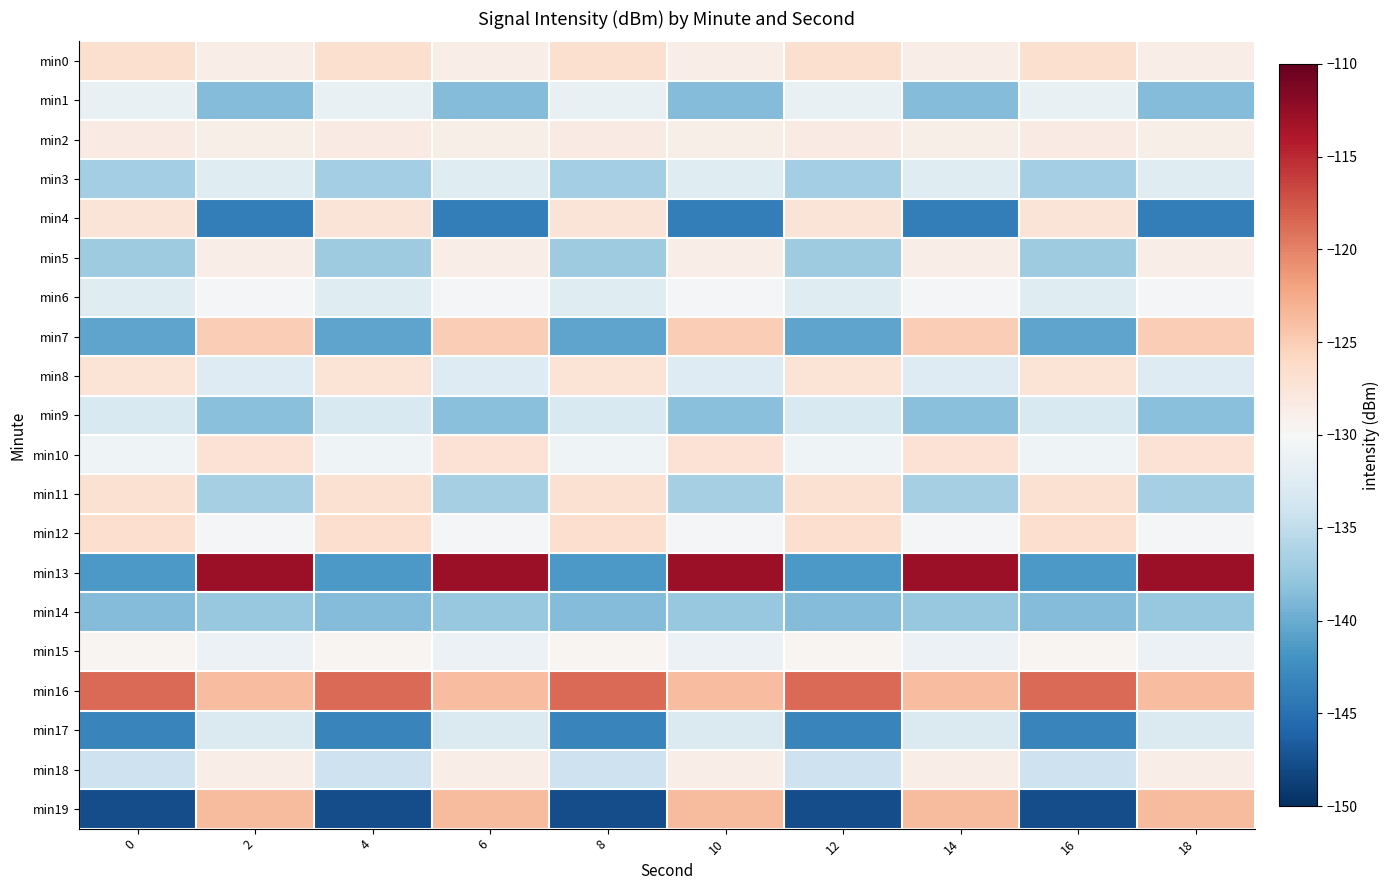

At 12, list the series in order from smallest to largest.

min19, min17, min13, min7, min14, min5, min3, min18, min9, min6, min1, min10, min15, min2, min4, min8, min11, min0, min12, min16